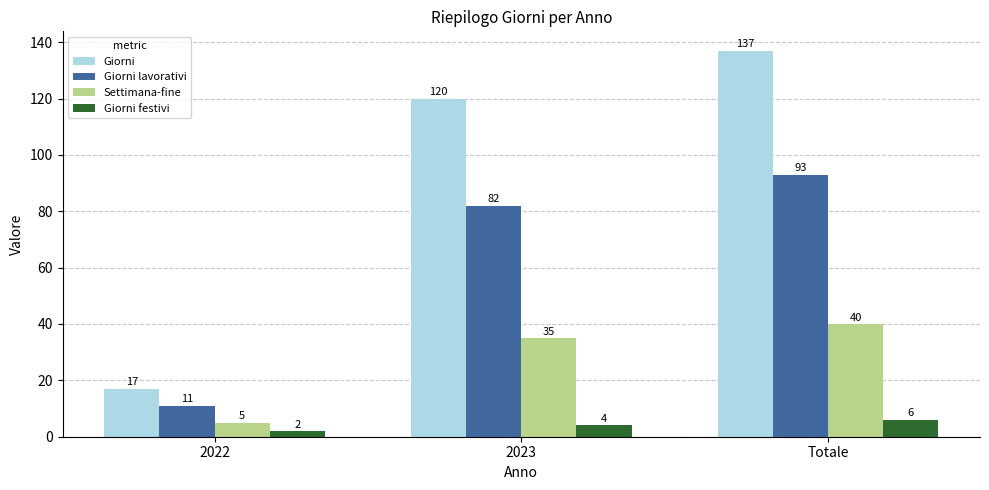

At how many categories does at least one series exceed 46?

2